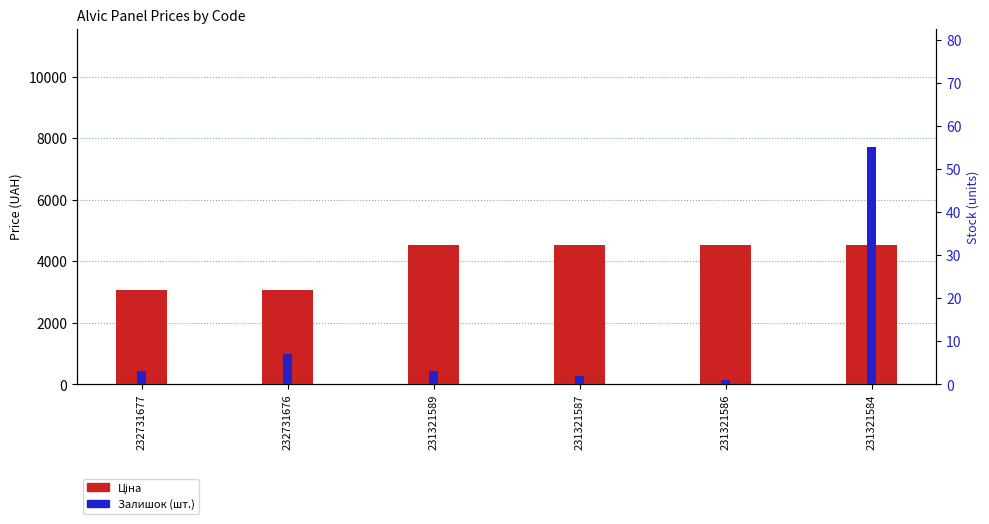

How many bars are there in each group?

2